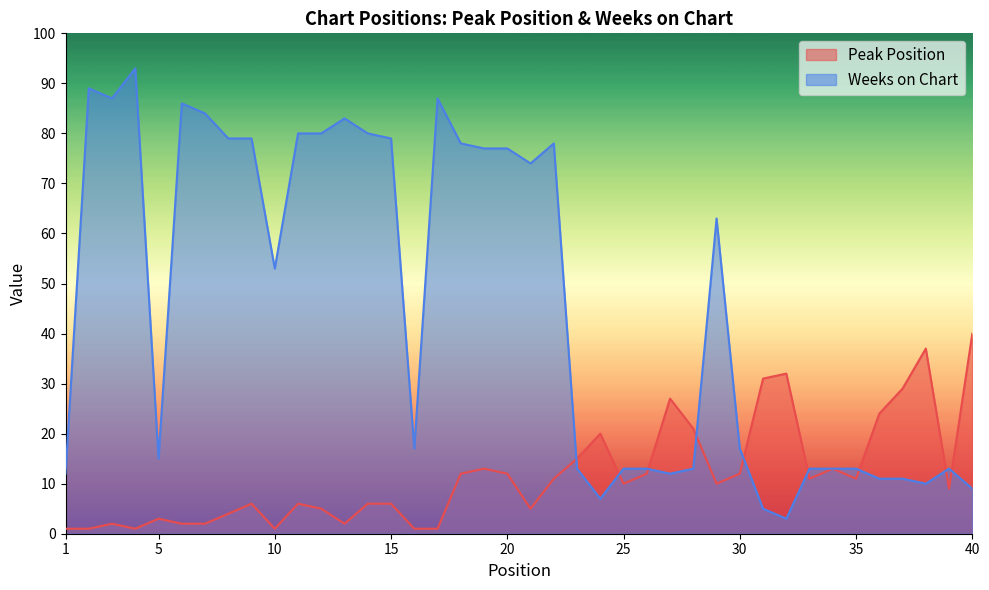

At which label does Weeks on Chart reach its peak?

4